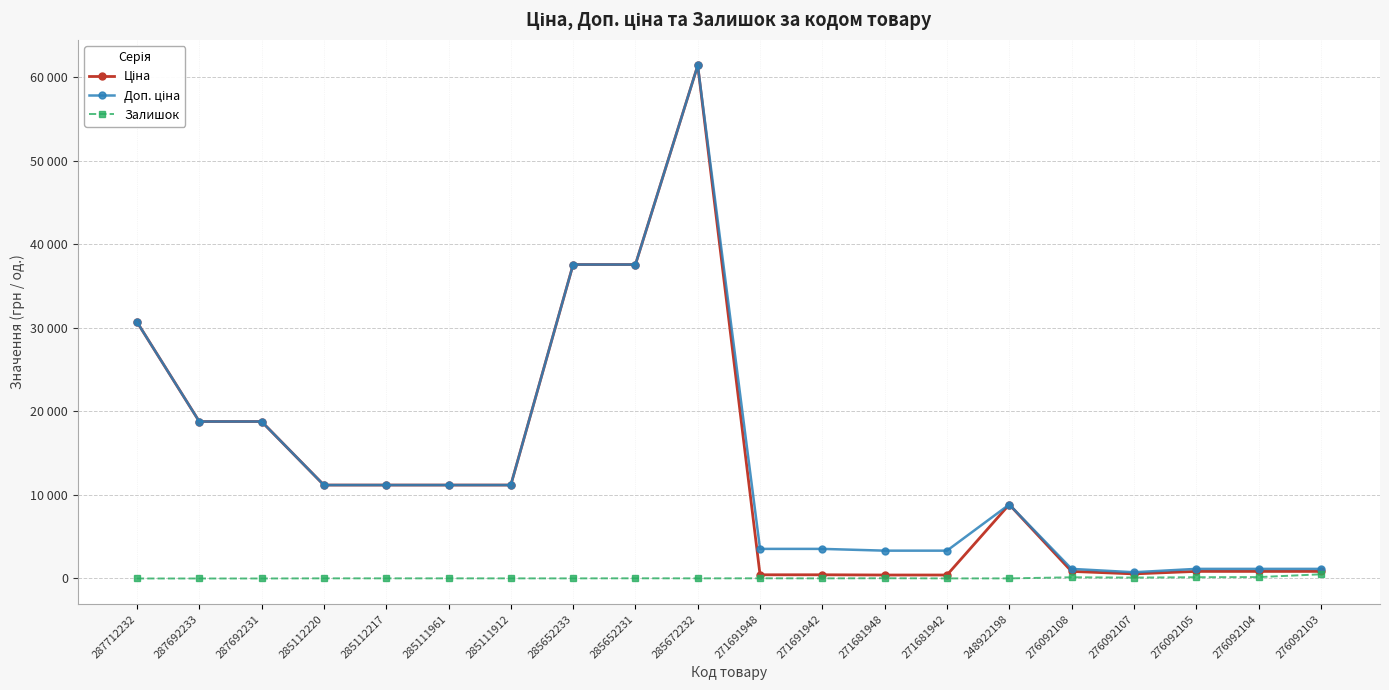

What position from the right is 271681948?

8